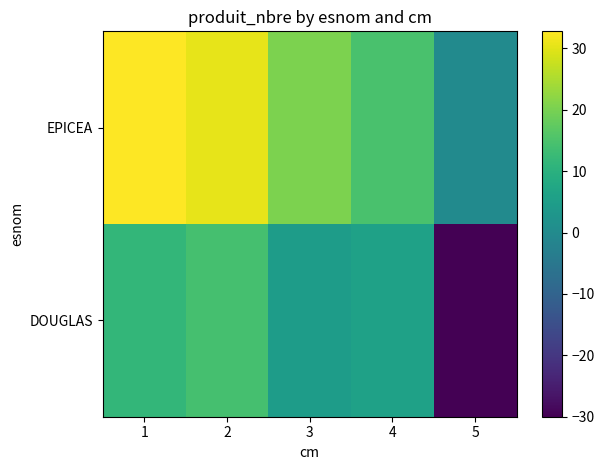

Rank the series by their average value, from lowest to highest.

DOUGLAS, EPICEA